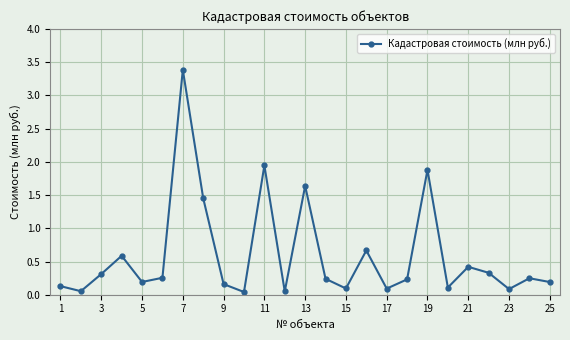

What is the difference between the maximum and second lowest values?

3.3